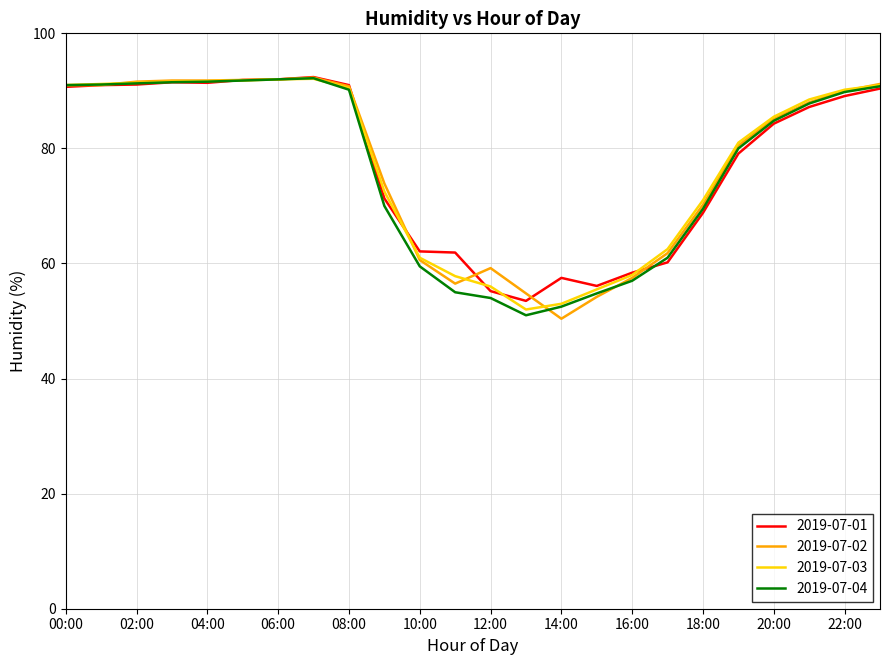

What is the minimum value shown in the chart?

50.4